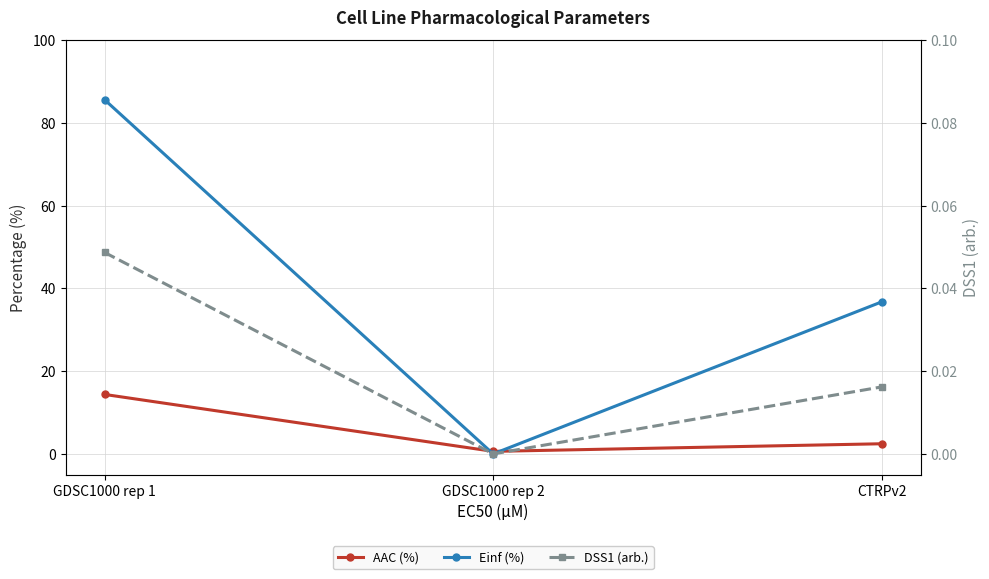

At which category is the sum across all series the highest?

GDSC1000 rep 1